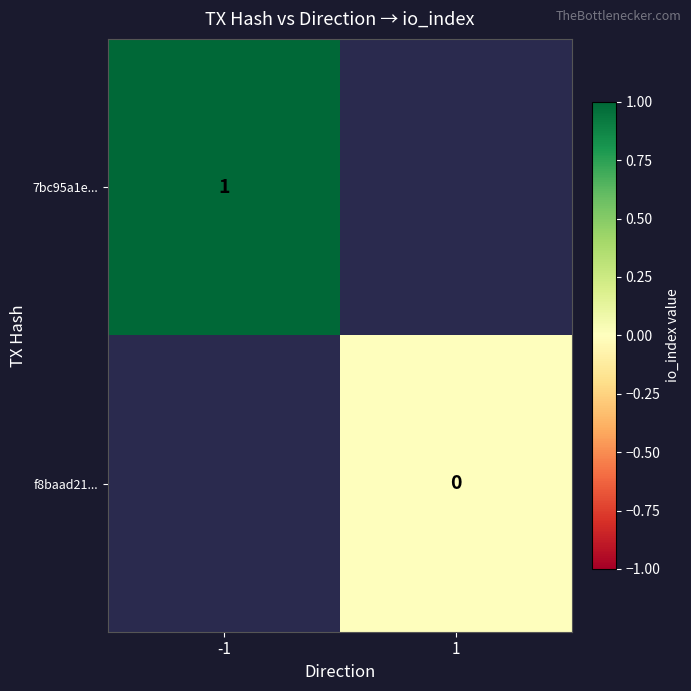

Is it true that 7bc95a1e... equals 2 at -1?

False